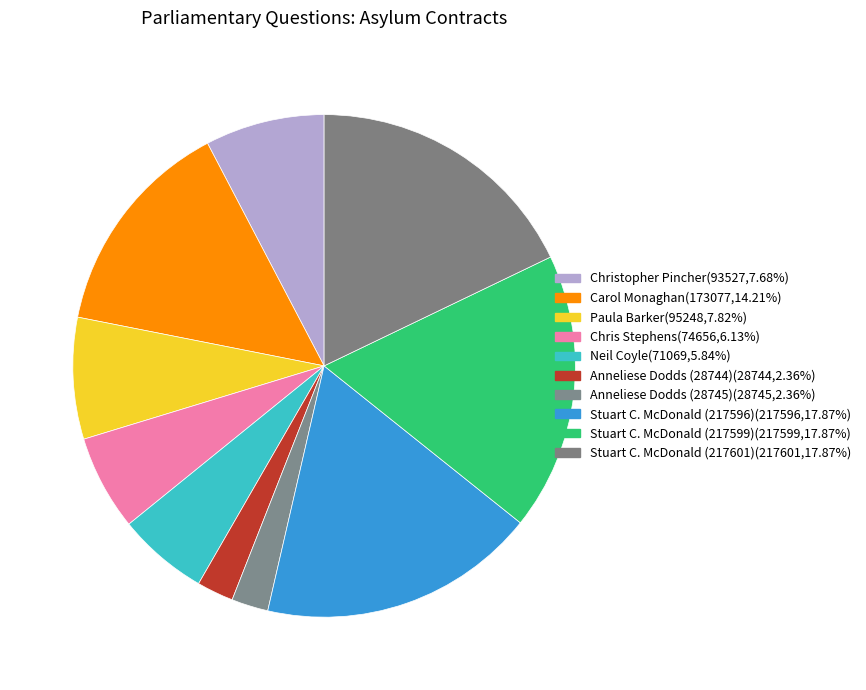

Which slice is the smallest?

Anneliese Dodds (28744)